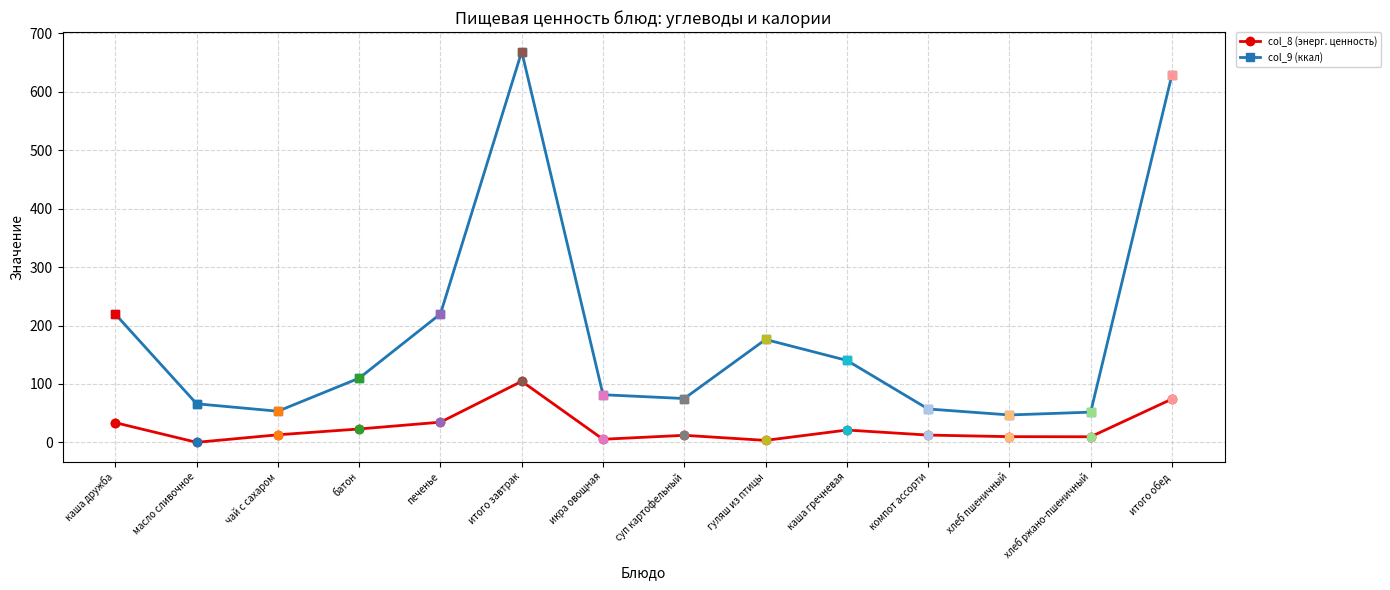

How many categories are shown in the chart?

14